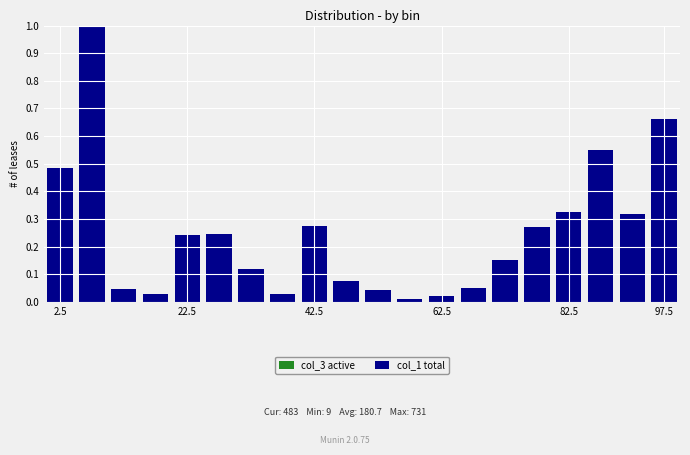

What is the difference between the second highest and minimum values?

0.6